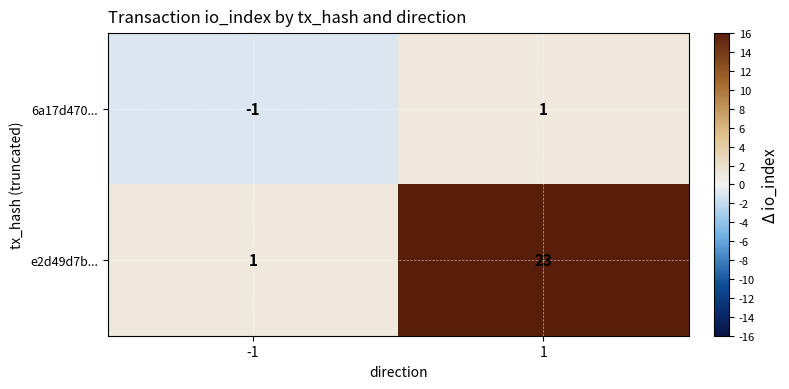

At -1, list the series in order from smallest to largest.

6a17d470..., e2d49d7b...